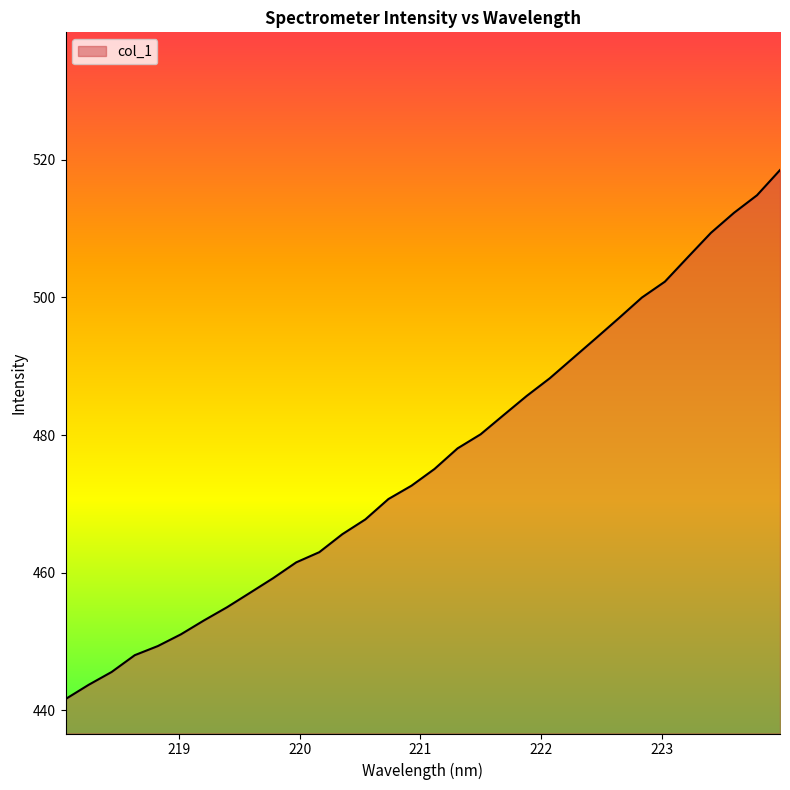

What is the difference between the maximum and minimum values?

76.8